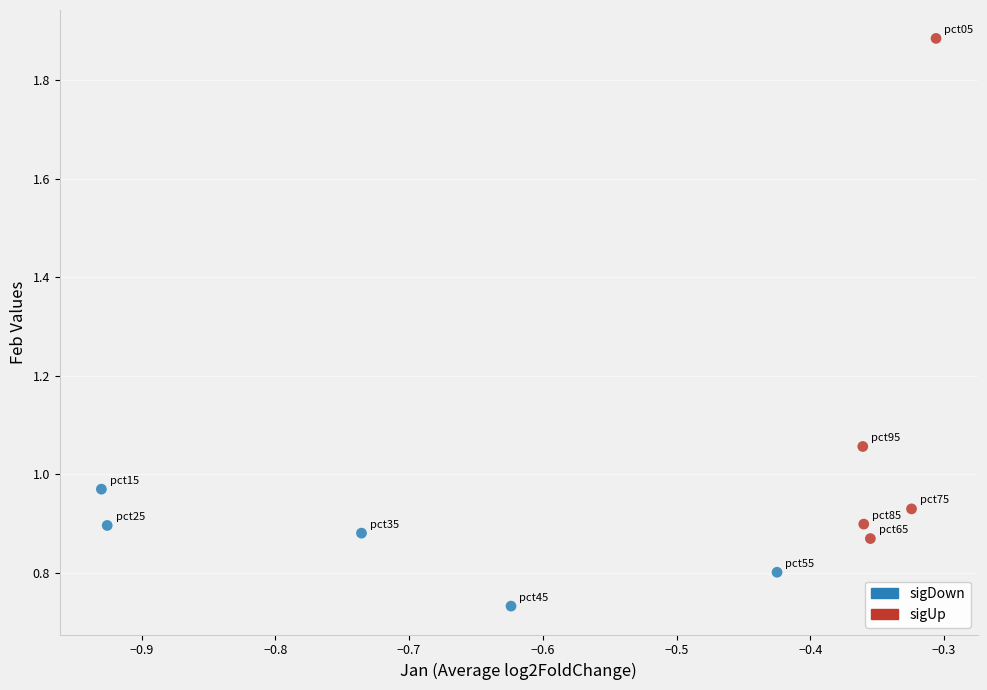

Which series contains the lowest Y value?

sigDown